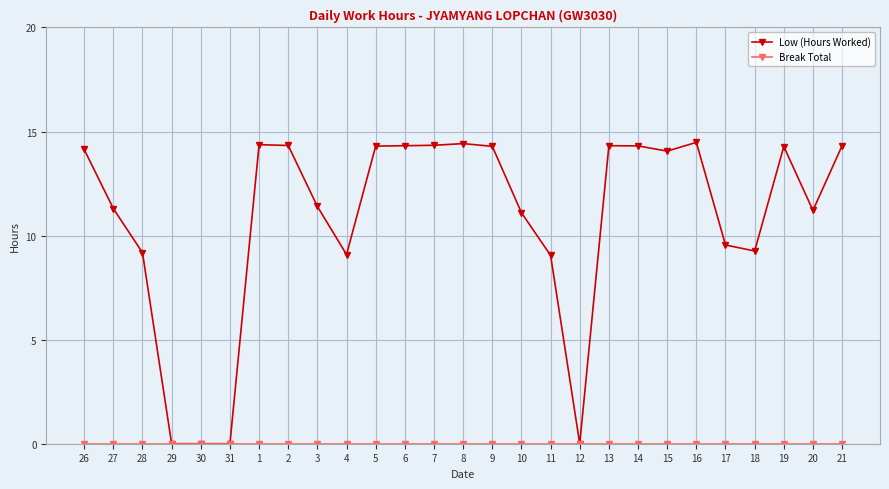

What is the spread (max minus min) of values at 14?

14.3